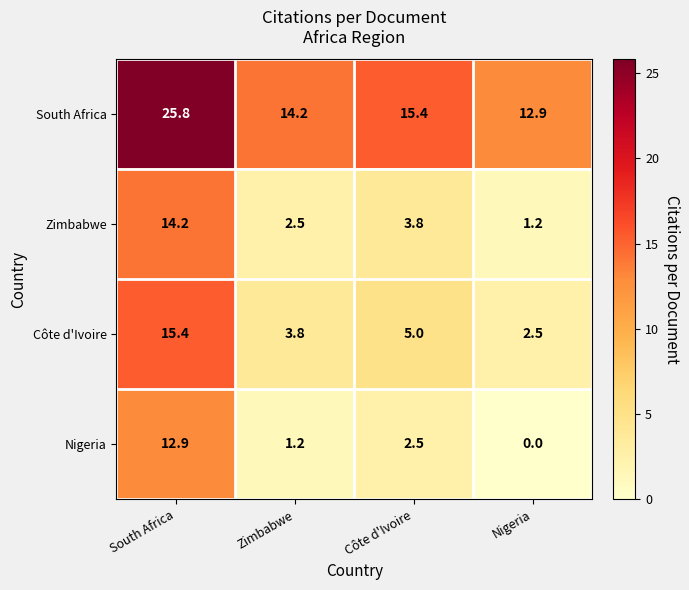

Where does the Nigeria series first go above 2?

South Africa